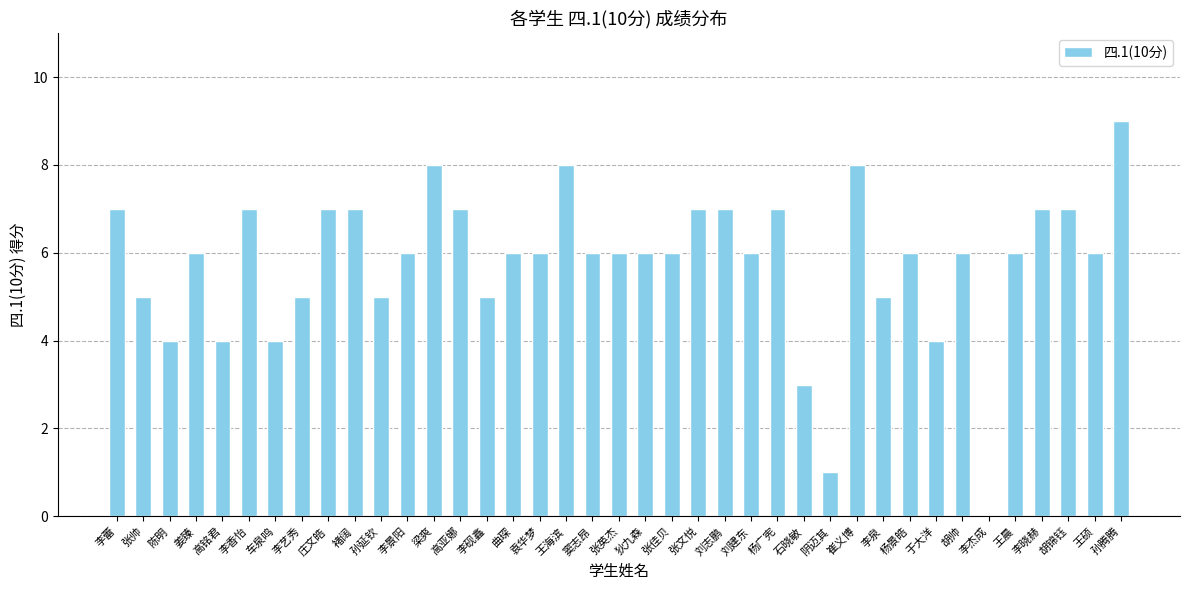

True or false: the data shows 13 at 高亚娜.

False